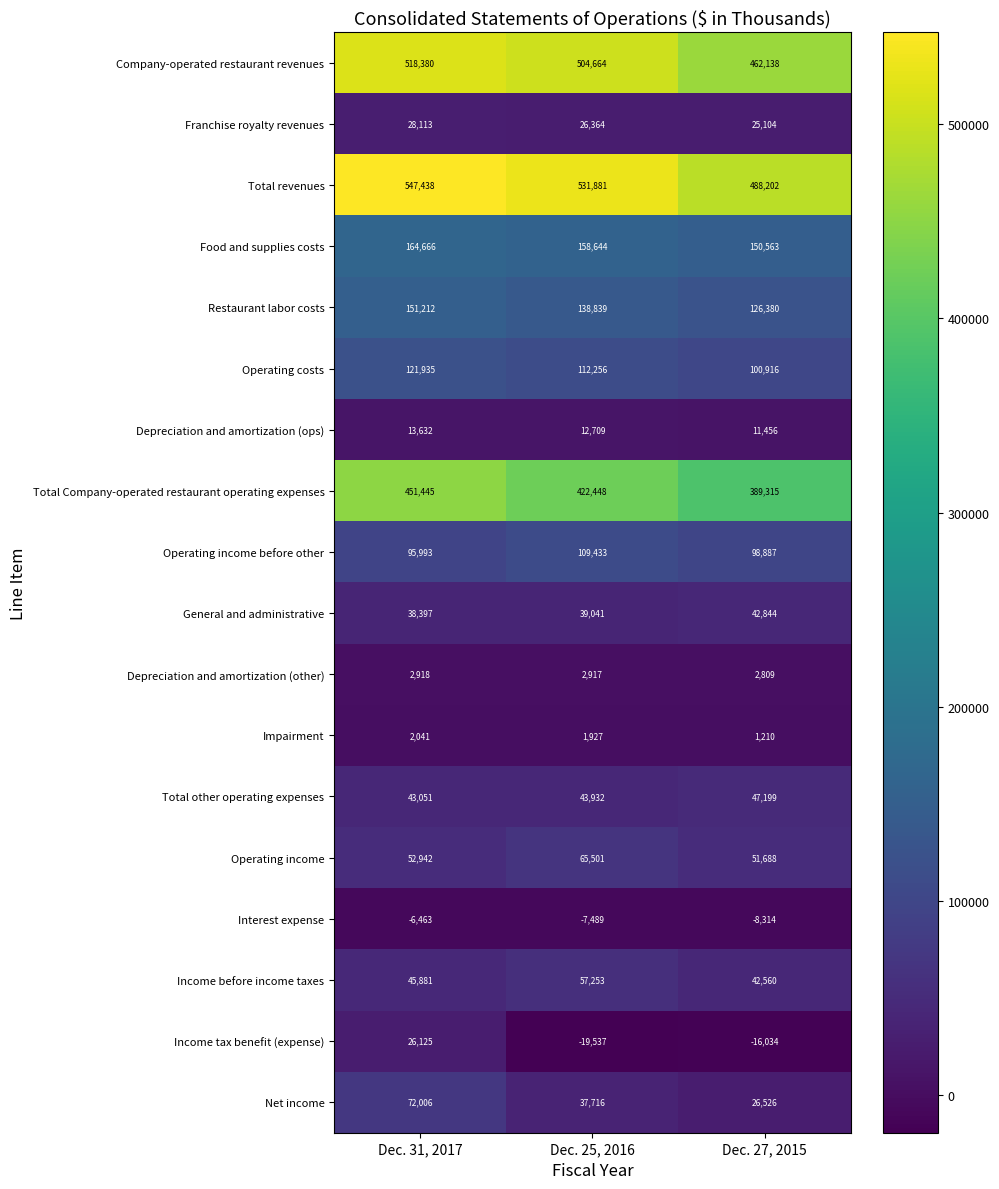

What is the total value across all series at Dec. 31, 2017?

2369712